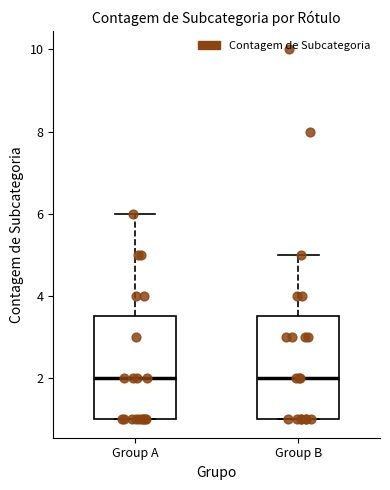

Where does the median line of the box for Group A sit on the y-axis? The values are not printed on the chart, so give them approximately, as read against the axis.

2.0